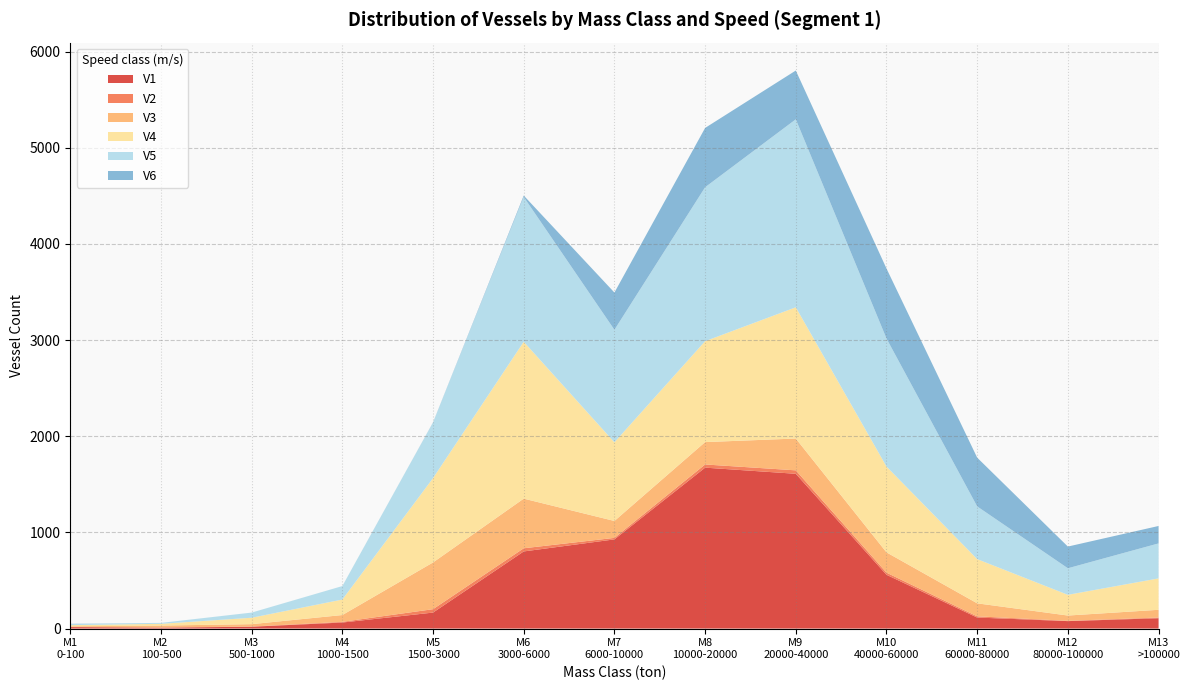

Reading left to right, list all the values displayed in this chart.

V1: 15.1	9.6	19.1	62.7	166.3	802.1	927.5	1673.5	1609.7	559.3	114.6	77.4	107.4
V2: 1.9	1.6	1.7	7.2	35.3	32.9	15.6	33.2	35.8	22.1	12.5	3.0	7.3
V3: 6.3	19.9	25.0	70.7	486.0	516.2	175.8	232.6	330.9	211.0	135.3	55.0	80.4
V4: 12.1	18.3	66.7	161.2	877.3	1631.5	818.4	1049.5	1364.9	892.7	459.8	215.5	326.6
V5: 11.3	9.6	53.7	140.2	578.6	1506.3	1169.9	1600.9	1955.0	1331.5	548.3	276.2	363.9
V6: 2.6	0.0	0.0	0.0	1.7	14.2	387.6	616.9	507.4	727.9	507.0	225.7	181.2